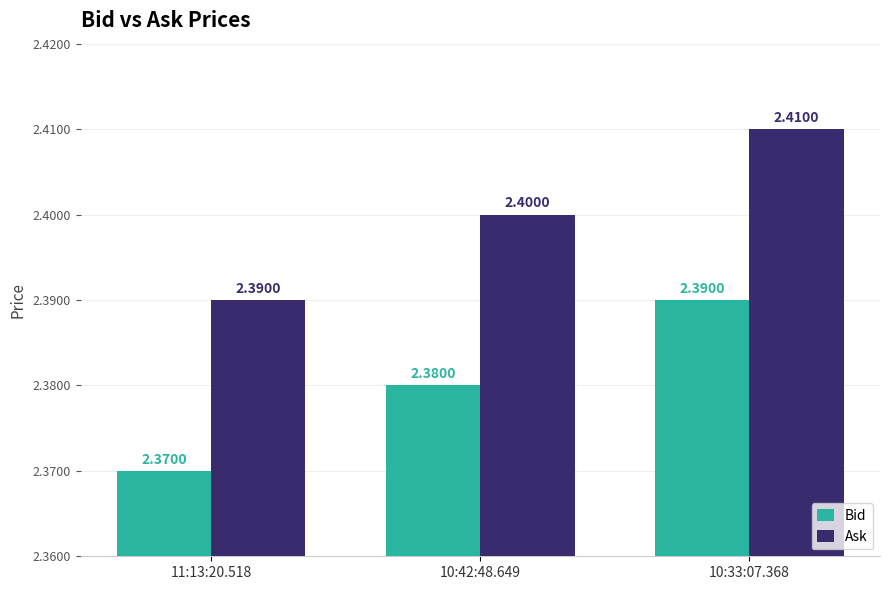

Reading left to right, what are all the values shown in this chart?

Bid: 11:13:20.518=2.4	10:42:48.649=2.4	10:33:07.368=2.4
Ask: 11:13:20.518=2.4	10:42:48.649=2.4	10:33:07.368=2.4